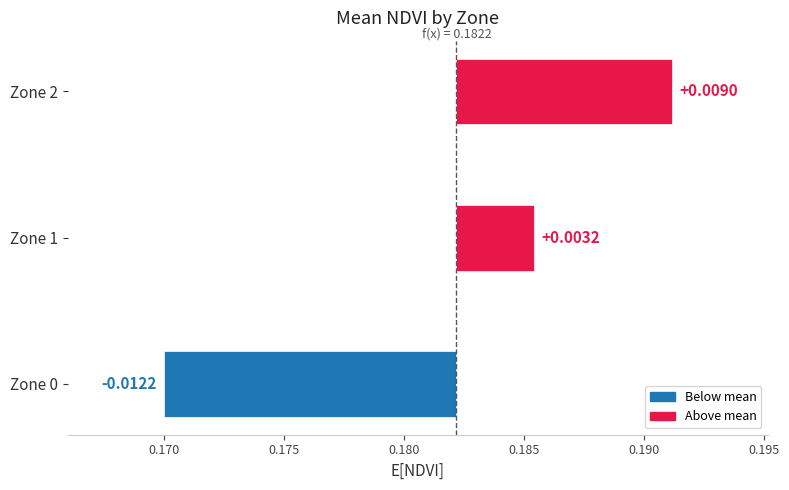

At which label does the data first exceed 0?

Zone 1